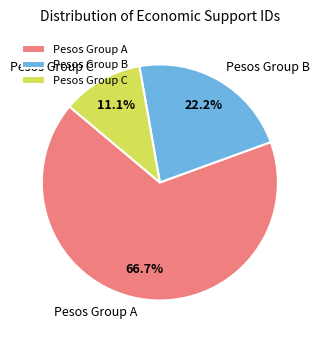

How many segments does this pie chart have?

3